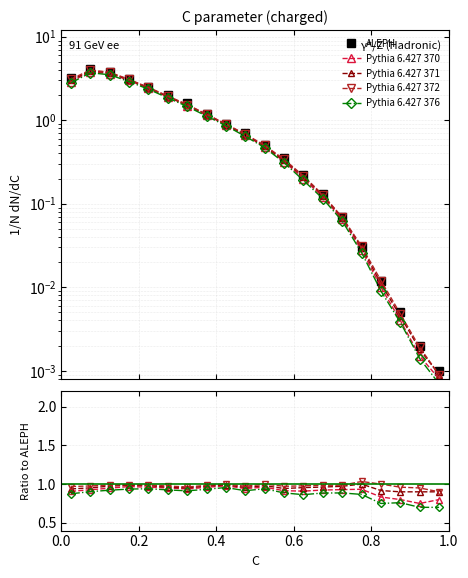

True or false: Pythia 6.427 370 and Pythia 6.427 372 cross at least once.

False